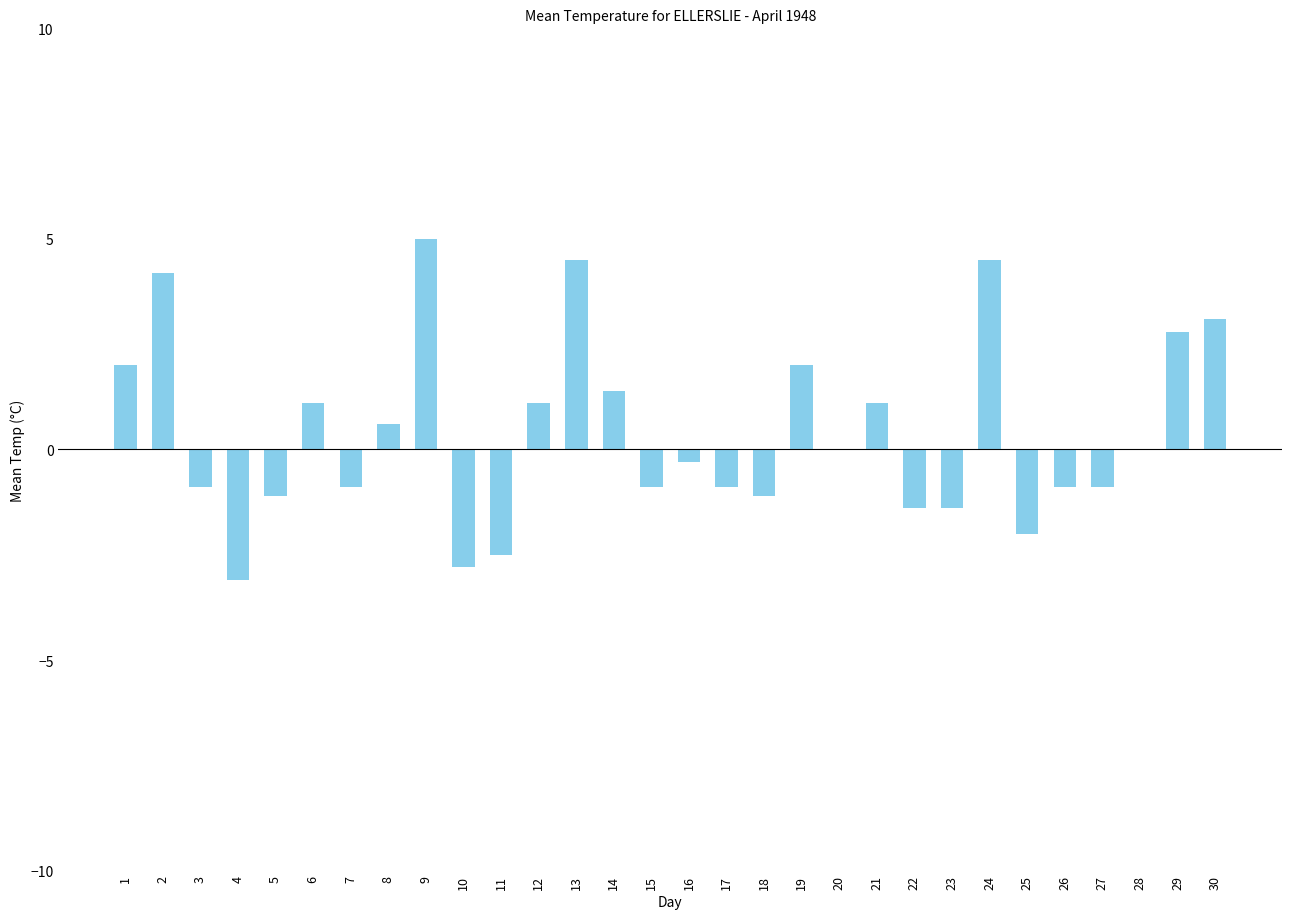

What is the approximate value at 7?

-0.9